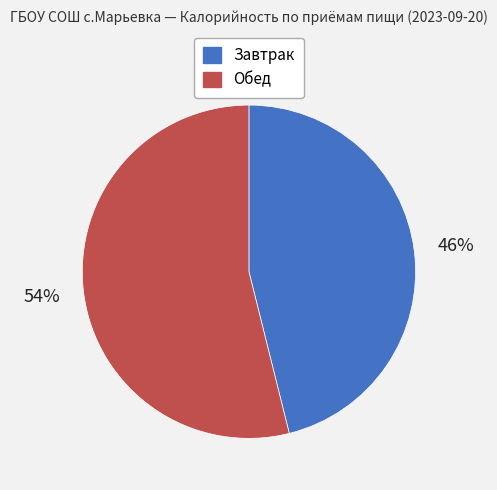

Count the number of slices in the pie.

2